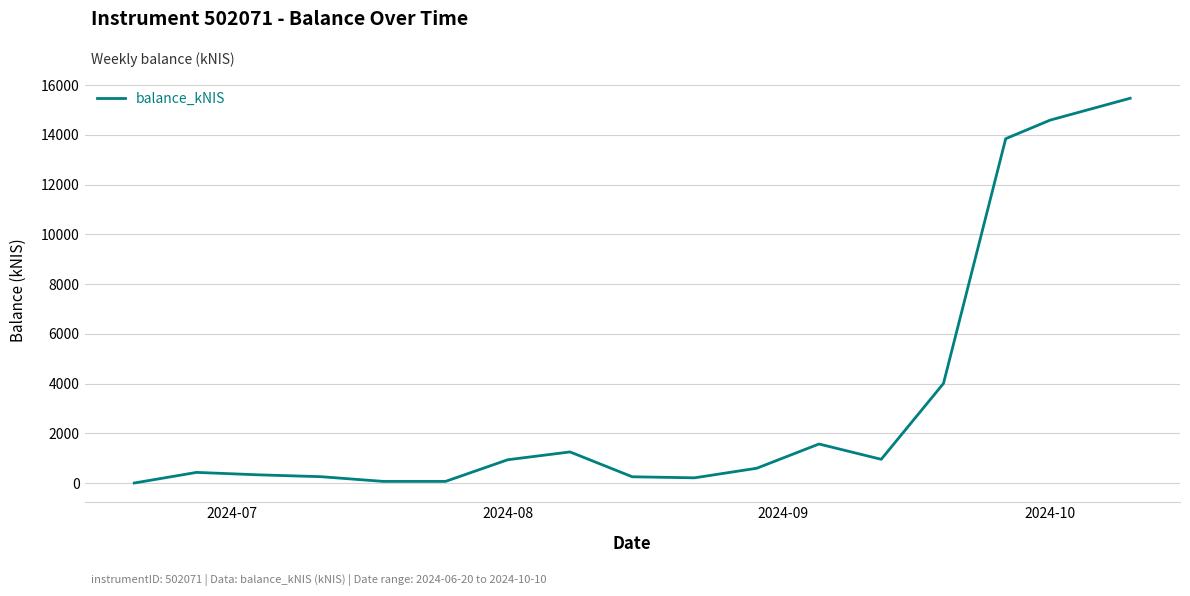

Does the chart display data point markers on the line(s)?

No